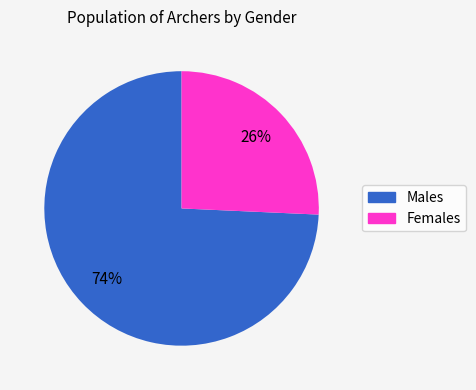

To the nearest percent, what is the average slice percentage?

50%